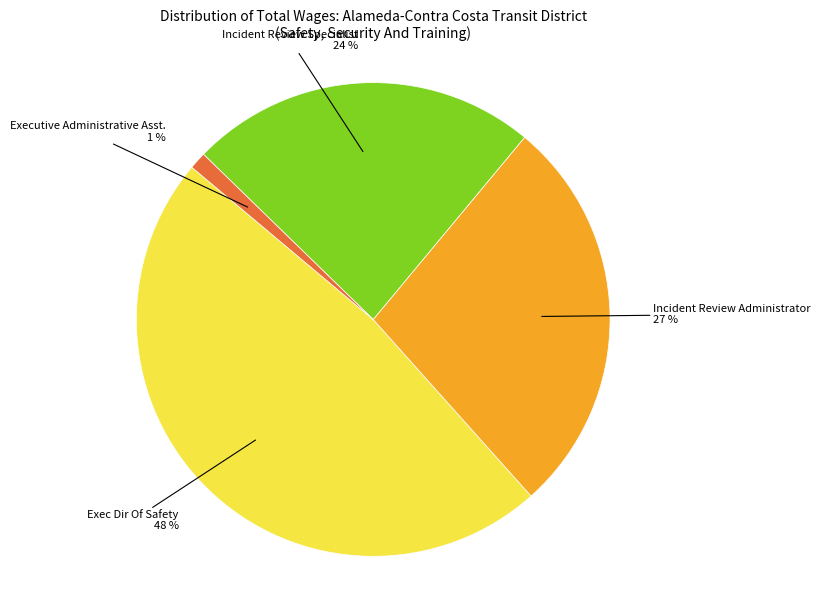

Does Executive Administrative Asst. account for over 50% of the chart?

No